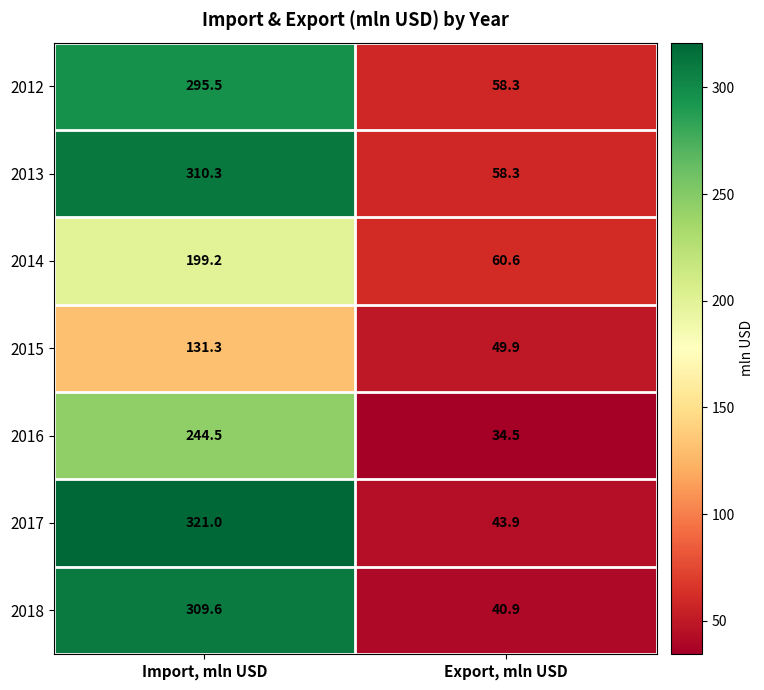

What is the difference between the maximum and minimum values in the 2016 series?

210.0